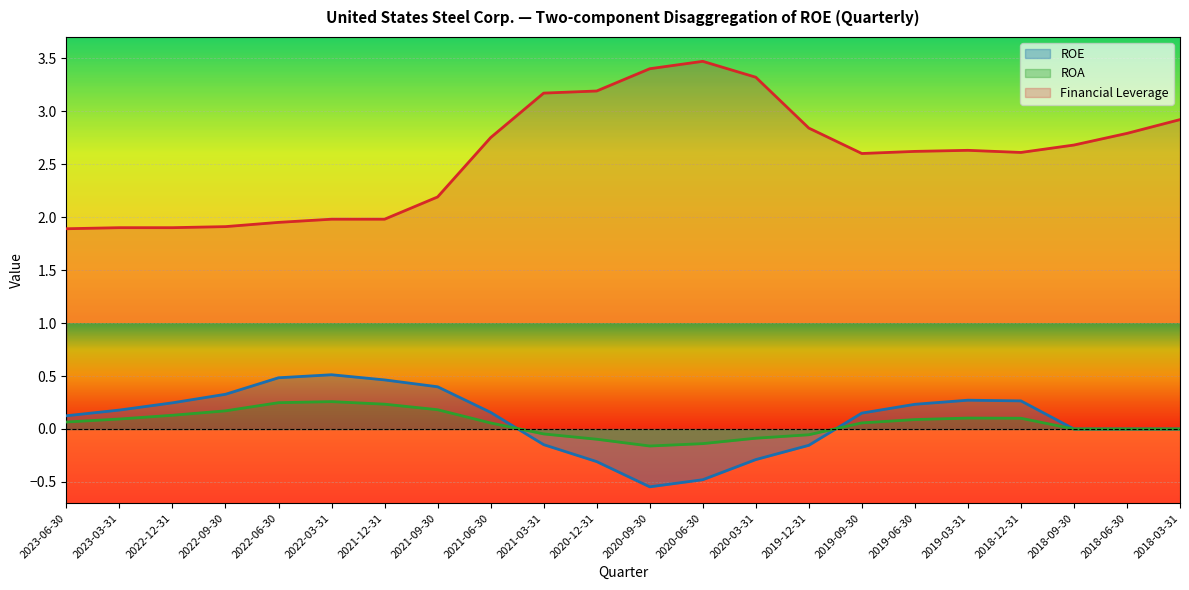

What is the sum of all ROE values?

1.9